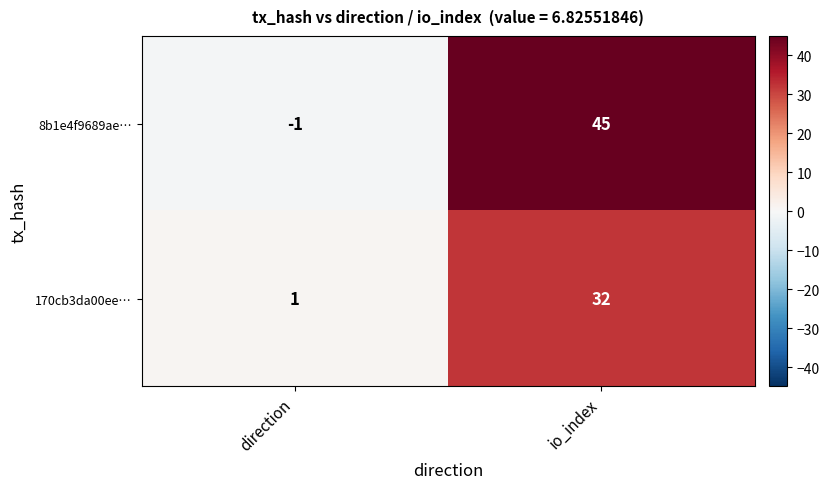

What is the total value across all series at io_index?

77